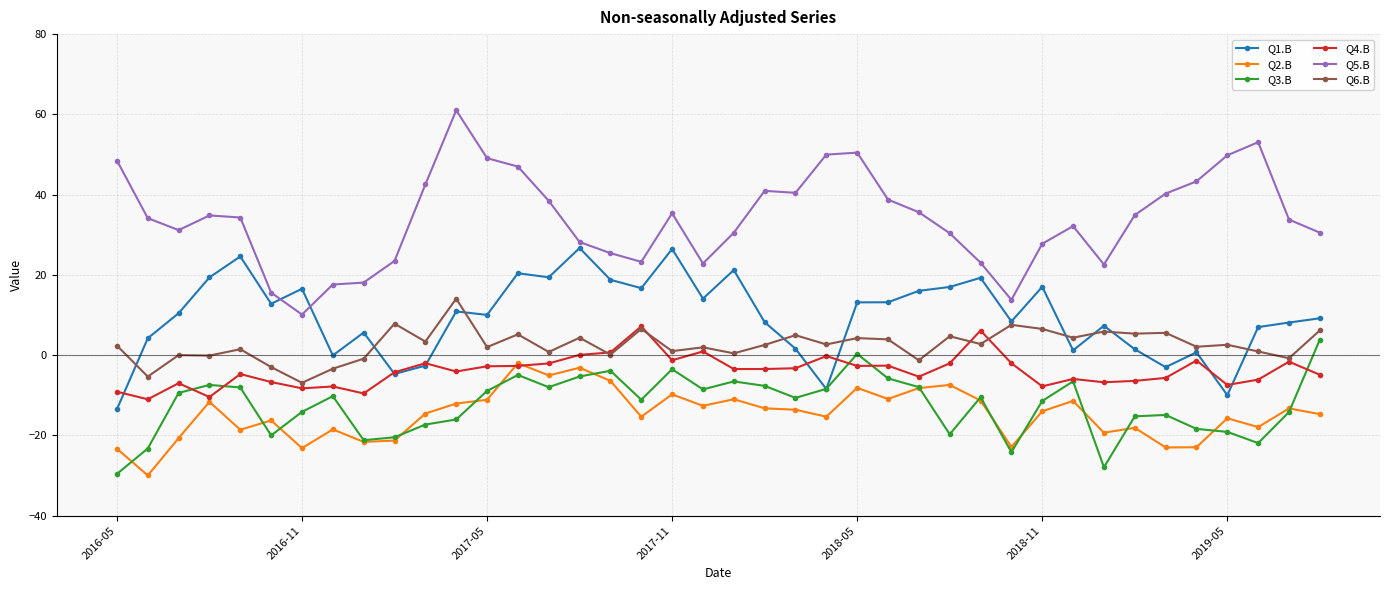

What is the greatest value displayed?

61.0